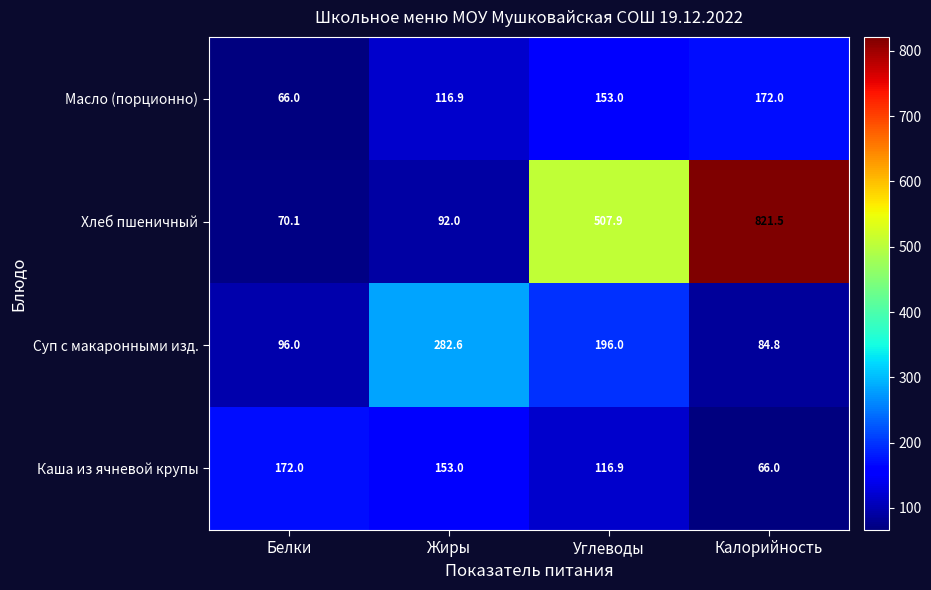

Reading left to right, what are all the values shown in this chart?

Масло (порционно): 66.0	116.9	153.0	172.0
Хлеб пшеничный: 70.1	92.0	507.9	821.5
Суп с макаронными изд.: 96.0	282.6	196.0	84.8
Каша из ячневой крупы: 172.0	153.0	116.9	66.0